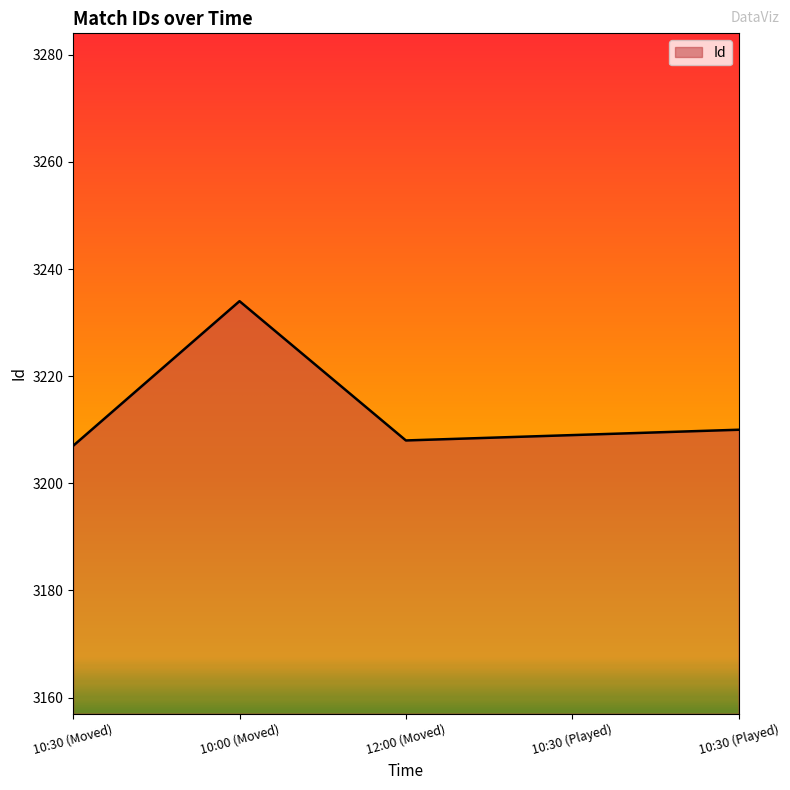

How many interior local valleys (lower than both neighbors) does the data have?

1